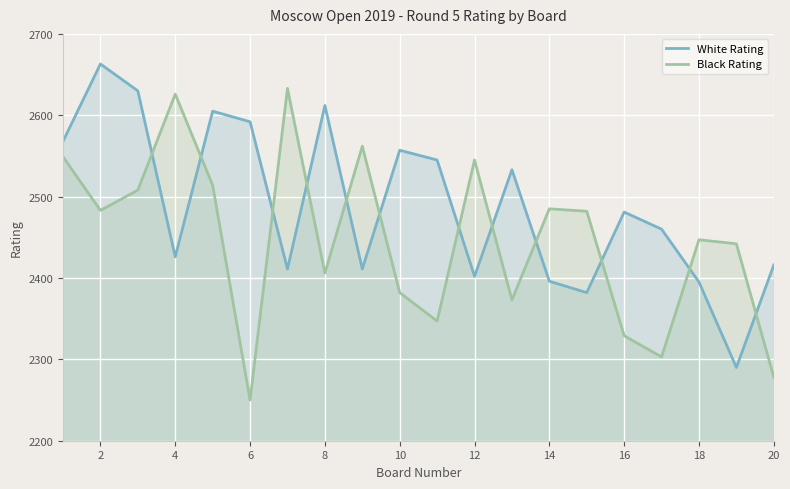

Is the value of Black Rating at 2 greater than the value of White Rating at 14?

Yes